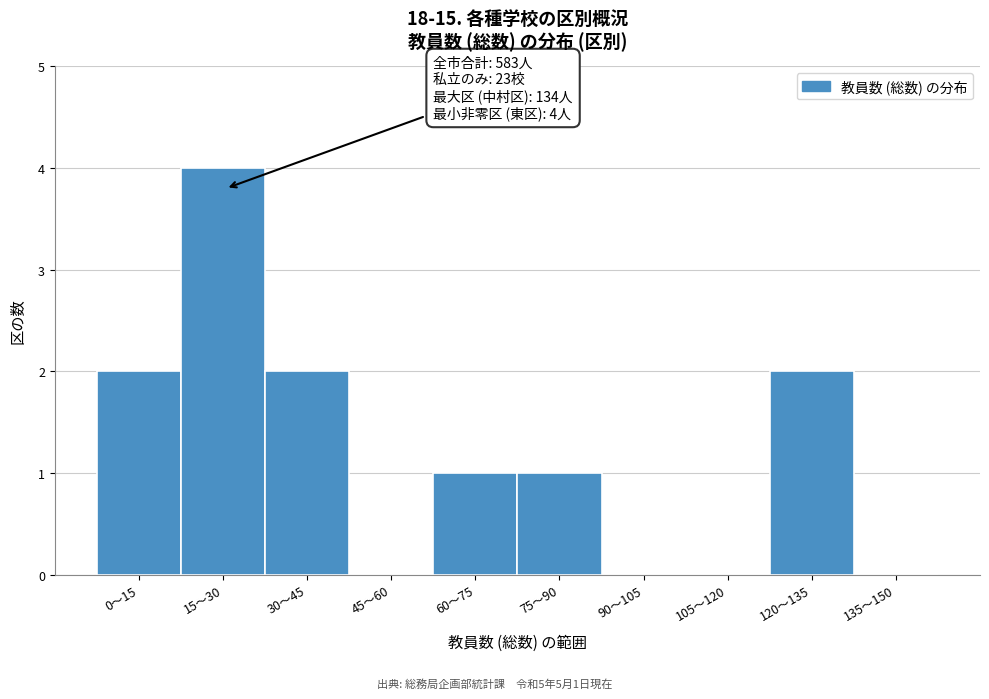

Reading left to right, extract all data points from this chart.

0〜15=2	15〜30=4	30〜45=2	45〜60=0	60〜75=1	75〜90=1	90〜105=0	105〜120=0	120〜135=2	135〜150=0